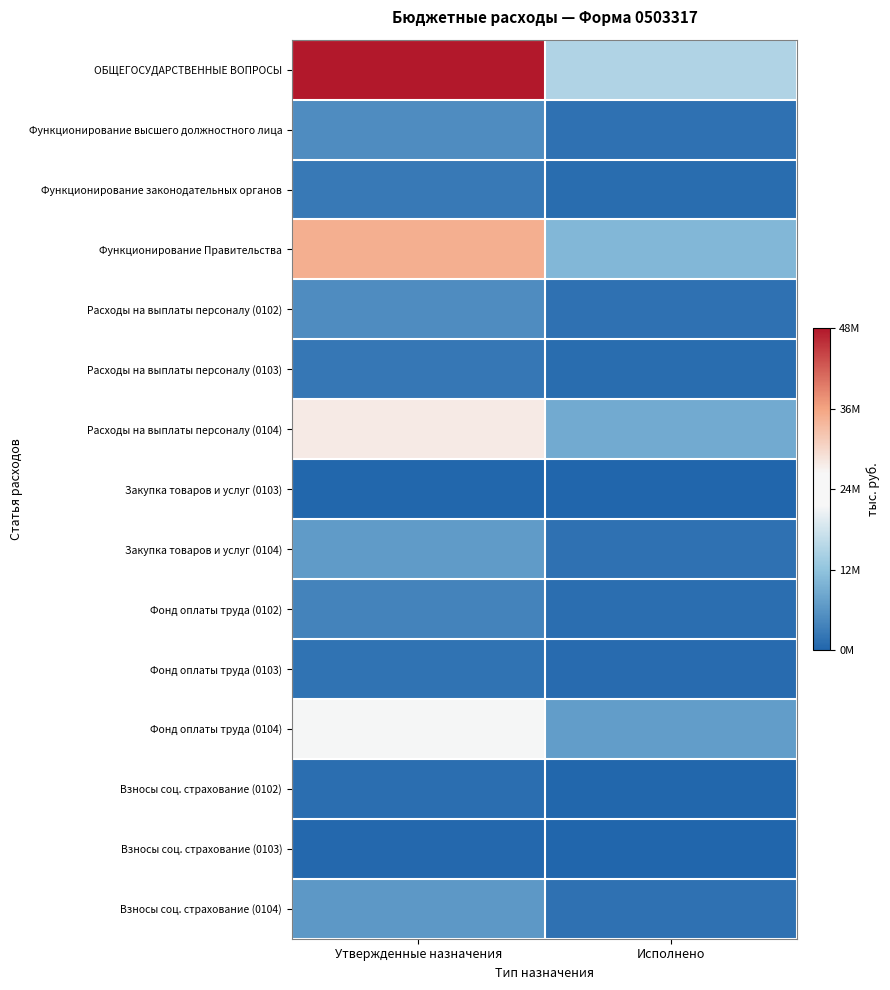

Which category has the highest value across all series?

Утвержденные назначения